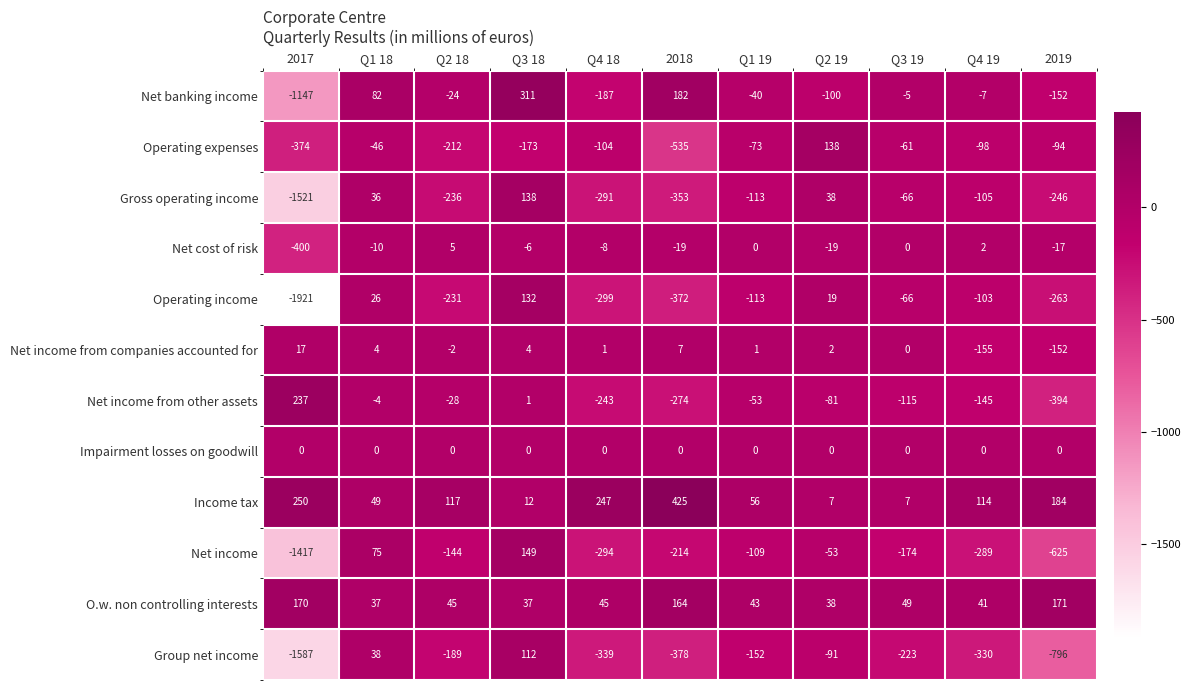

What is the sum of all Operating income values?

-3191